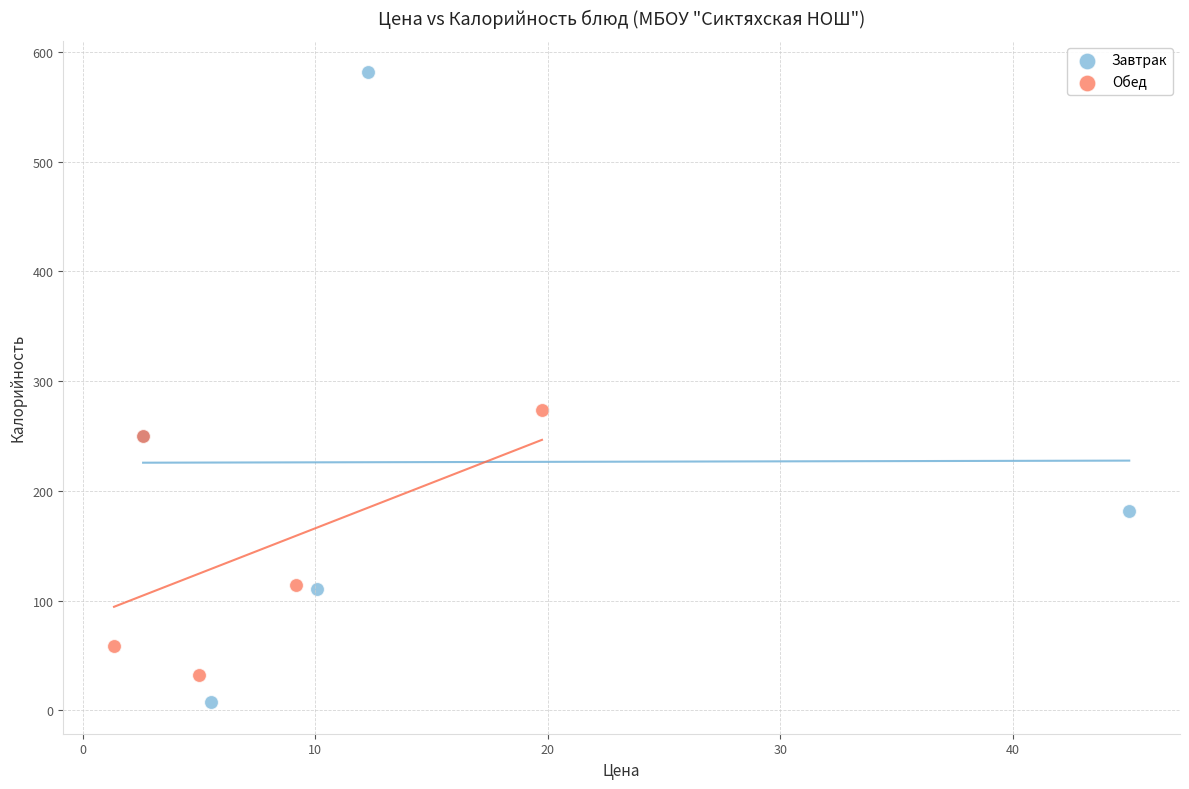

Which series contains the highest Y value?

Завтрак